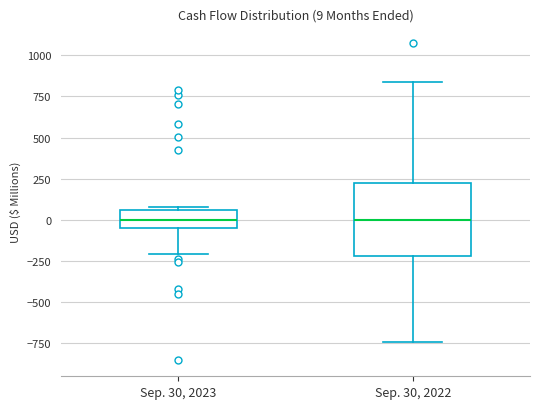

Comparing the boxes themselves (not the whiskers), which one is the tallest?

Sep. 30, 2022